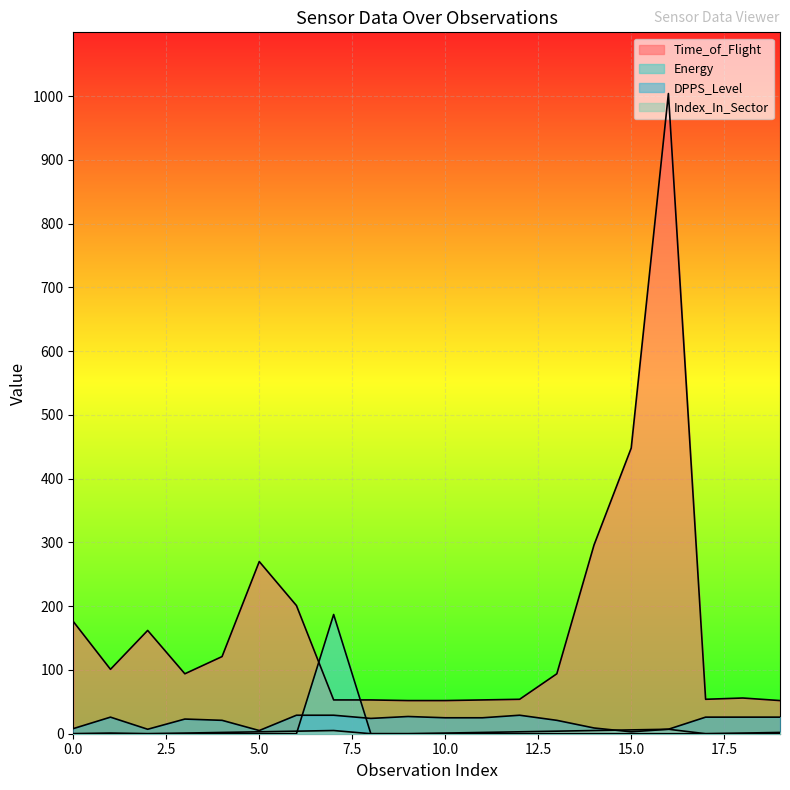

How many times do Energy and Time_of_Flight cross each other?

2